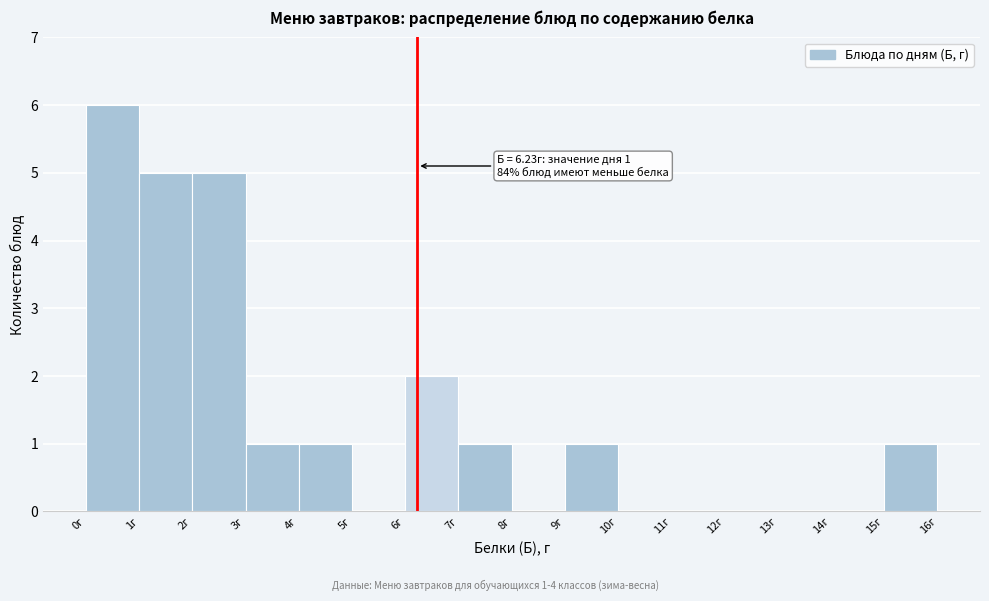

Over which range of the x-axis is the bar tallest?

0 to 1